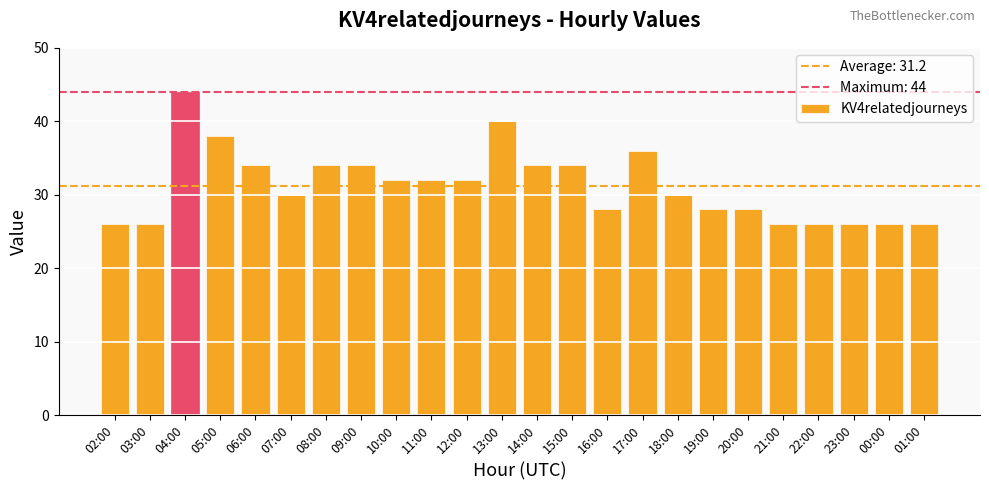

Is it true that the value at 22:00 is 7?

False